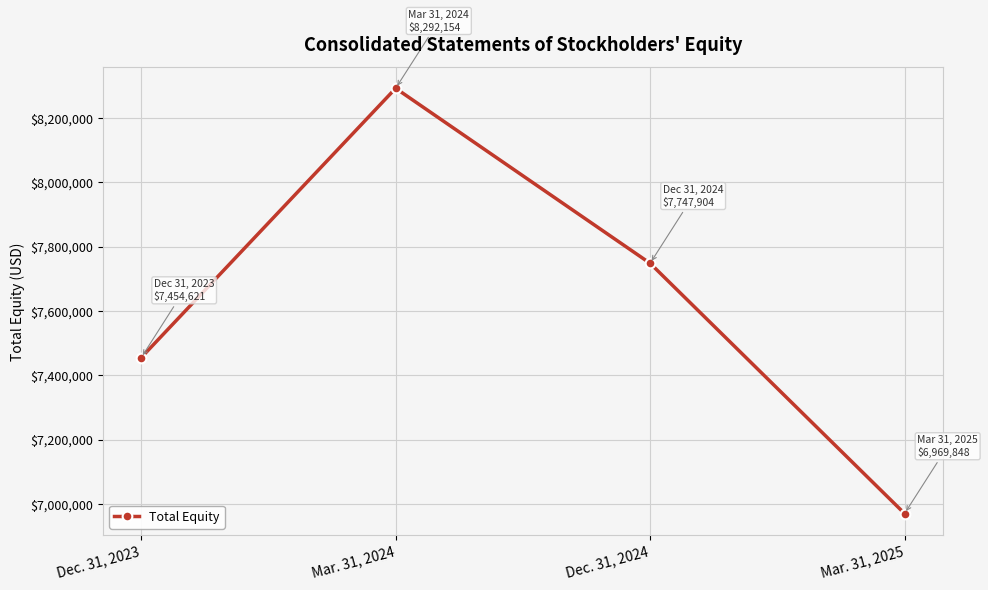

Rank the categories by value from lowest to highest.

Mar. 31, 2025, Dec. 31, 2023, Dec. 31, 2024, Mar. 31, 2024